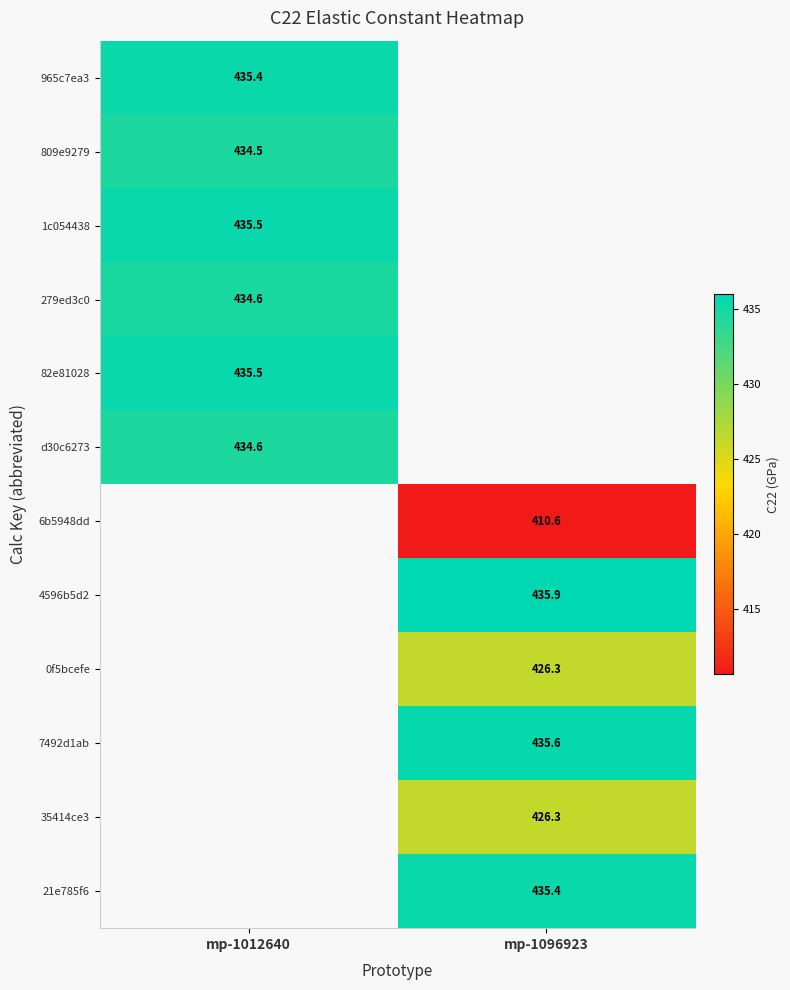

Is the value of 7492d1ab at mp-1096923 greater than the value of 279ed3c0 at mp-1012640?

Yes